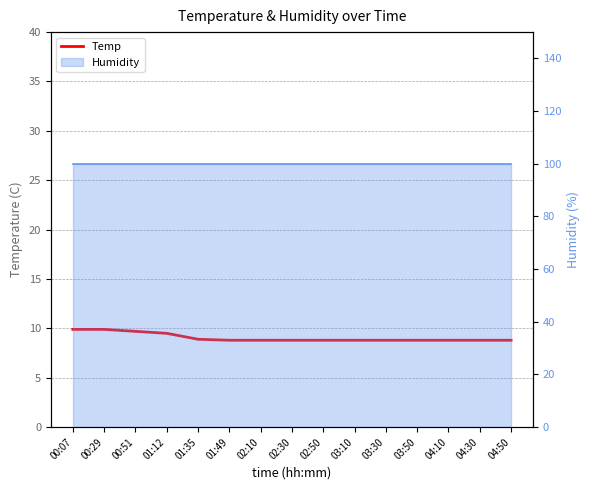

Rank the categories by value from lowest to highest.

01:49, 02:10, 02:30, 02:50, 03:10, 03:30, 03:50, 04:10, 04:30, 04:50, 01:35, 01:12, 00:51, 00:07, 00:29